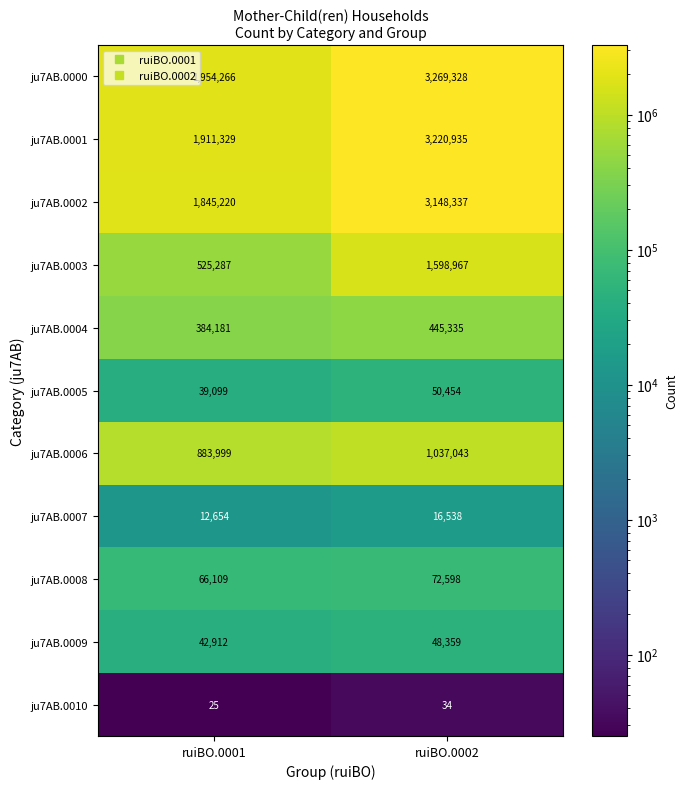

Which category has the lowest value across all series?

ruiBO.0001